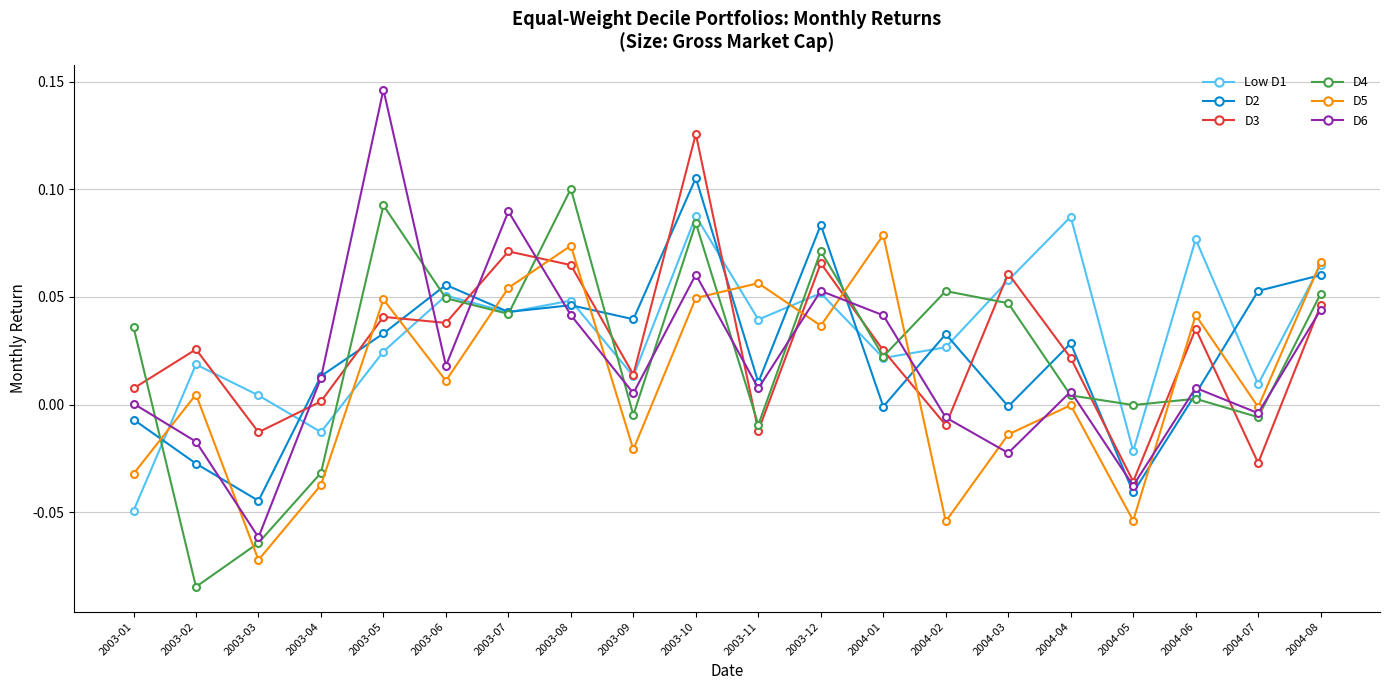

What is the total value across all series at 2003-10?

0.5